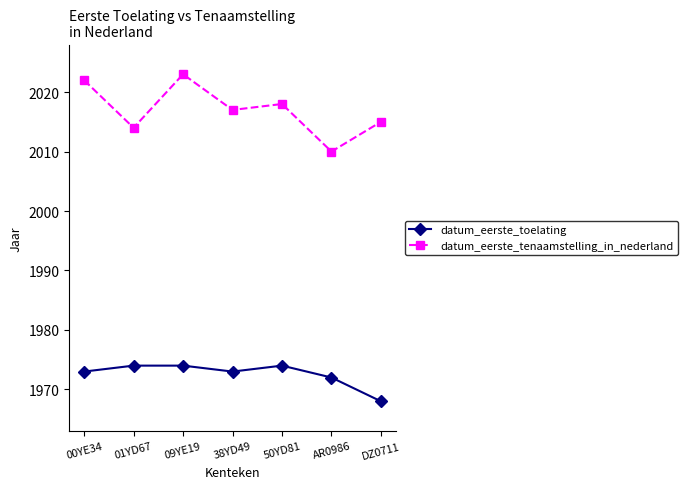

What is the total value across all series at 38YD49?

3990